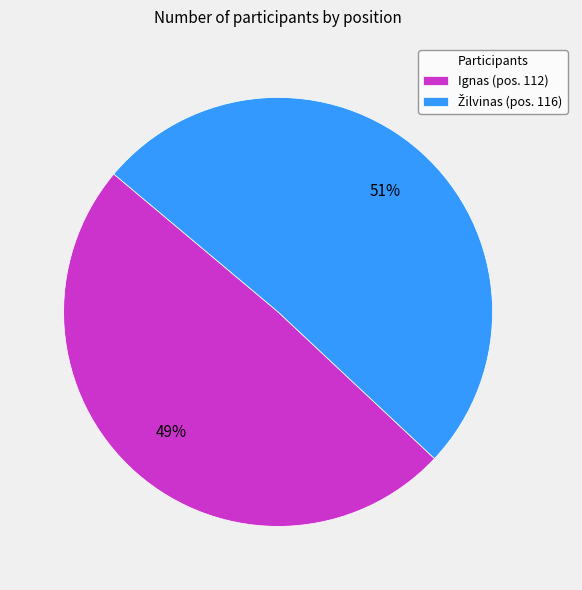

To the nearest percent, what is the difference between the largest and smallest slice percentages?

2%